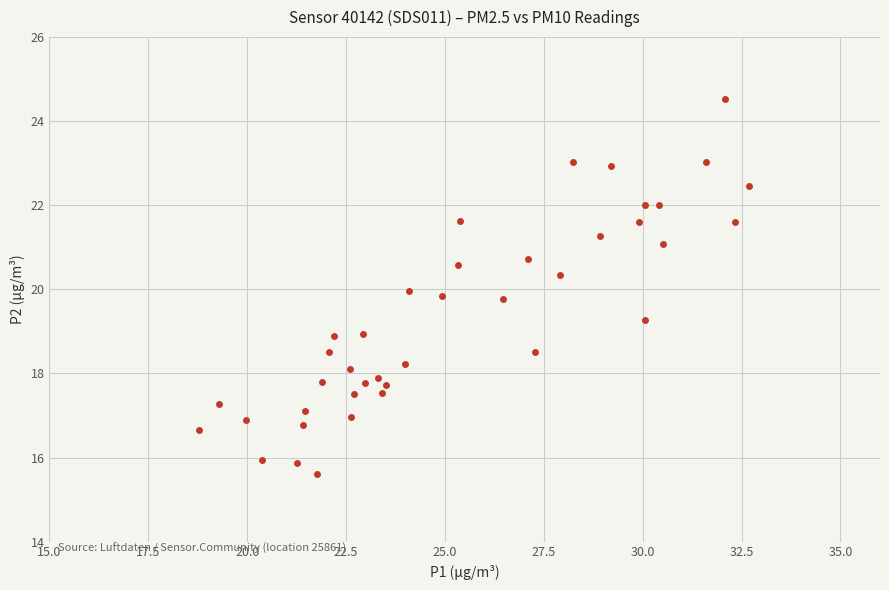

What is the range of X values (max minus min)?

13.9